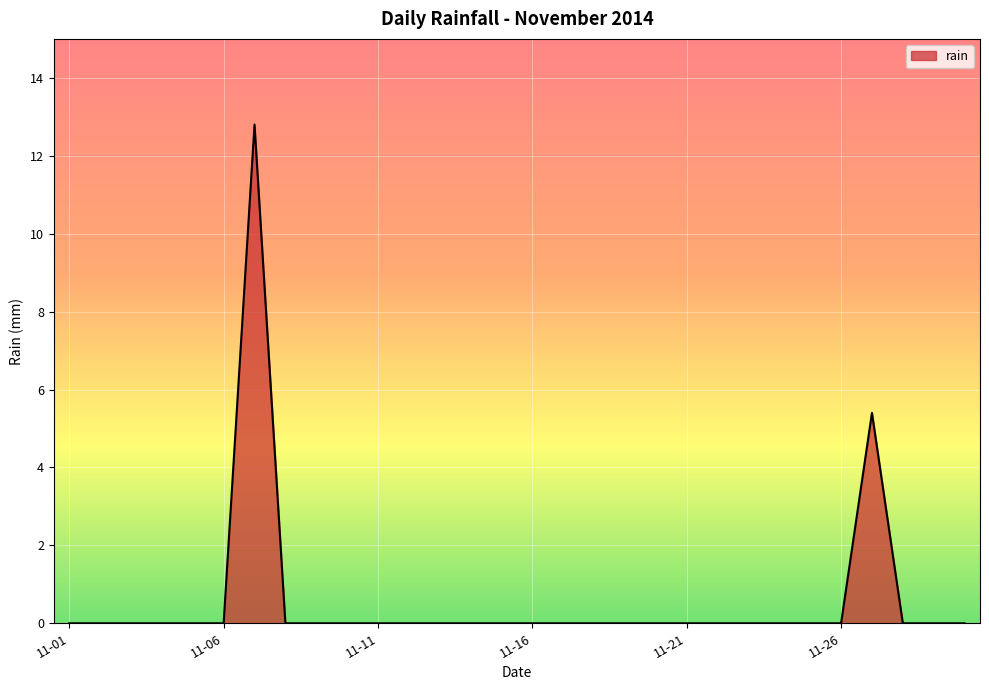

What is the average value?

0.6